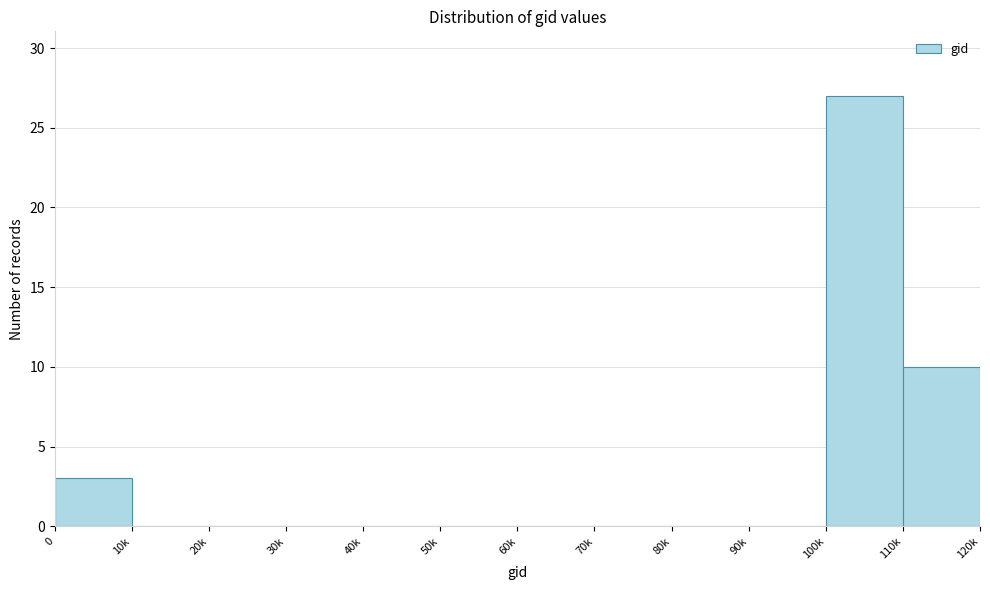

Reading left to right, transcribe all the data shown in this chart.

0=3	10k=0	20k=0	30k=0	40k=0	50k=0	60k=0	70k=0	80k=0	90k=0	100k=27	110k=10